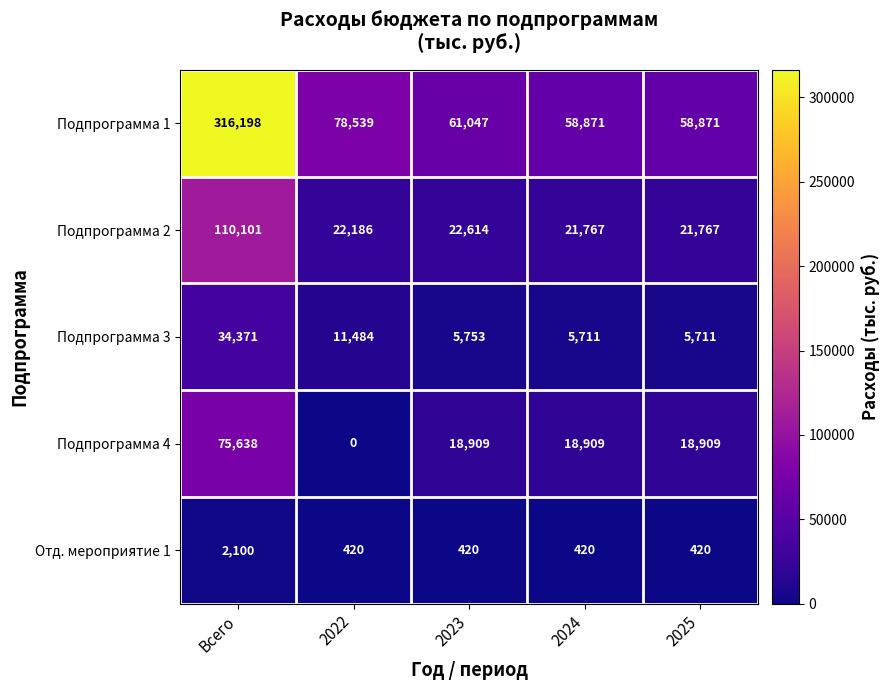

True or false: Подпрограмма 4 has a value of 26157 at 2024.

False